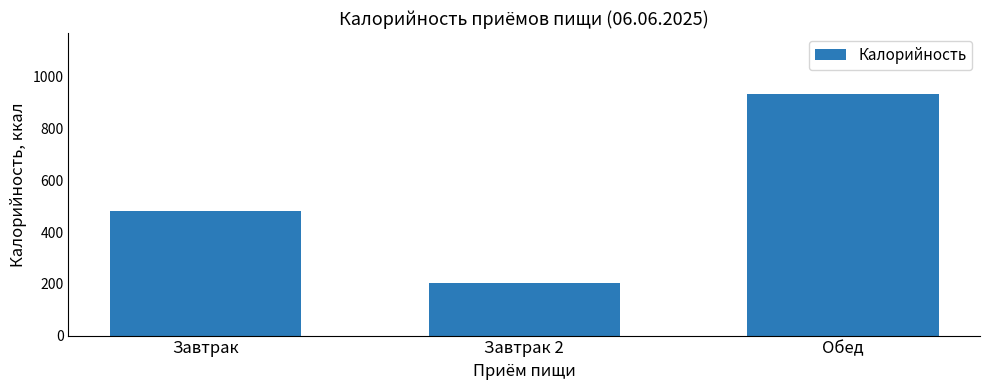

What is the value of the 3rd bar from the left?

936